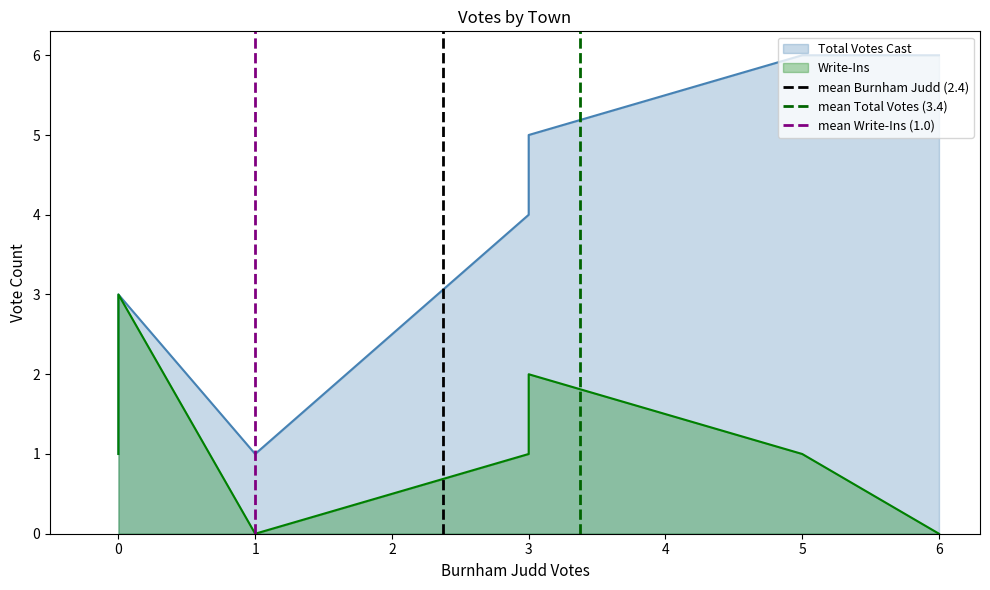

The mean Burnham Judd (2.4) series shows 1 at 0. True or false?

False